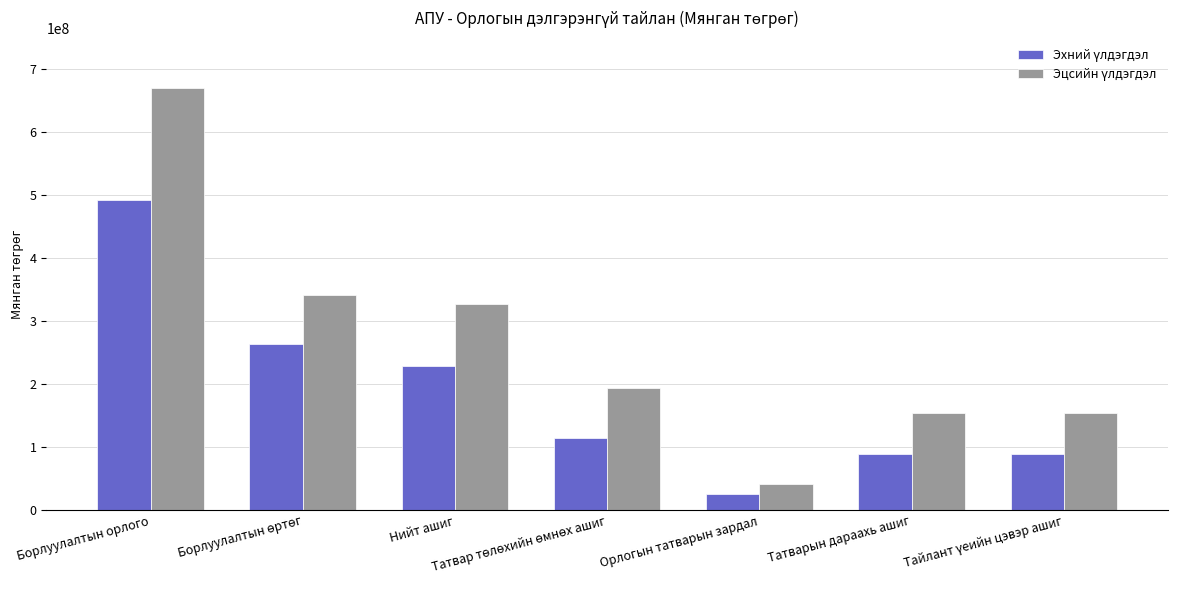

At how many categories does at least one series exceed 54702556?

6